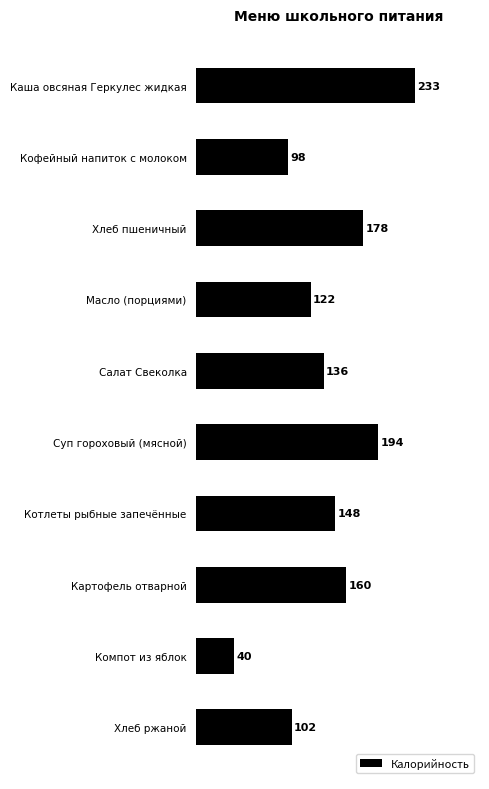

Reading top to bottom, what are all the values shown in this chart?

Каша овсяная Геркулес жидкая=233	Кофейный напиток с молоком=98	Хлеб пшеничный=178	Масло (порциями)=122	Салат Свеколка=136	Суп гороховый (мясной)=194	Котлеты рыбные запечённые=148	Картофель отварной=160	Компот из яблок=40	Хлеб ржаной=102